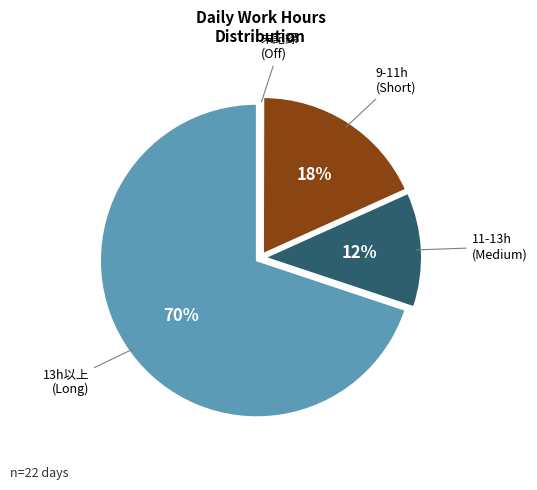

To the nearest percent, what is the average slice percentage?

25%